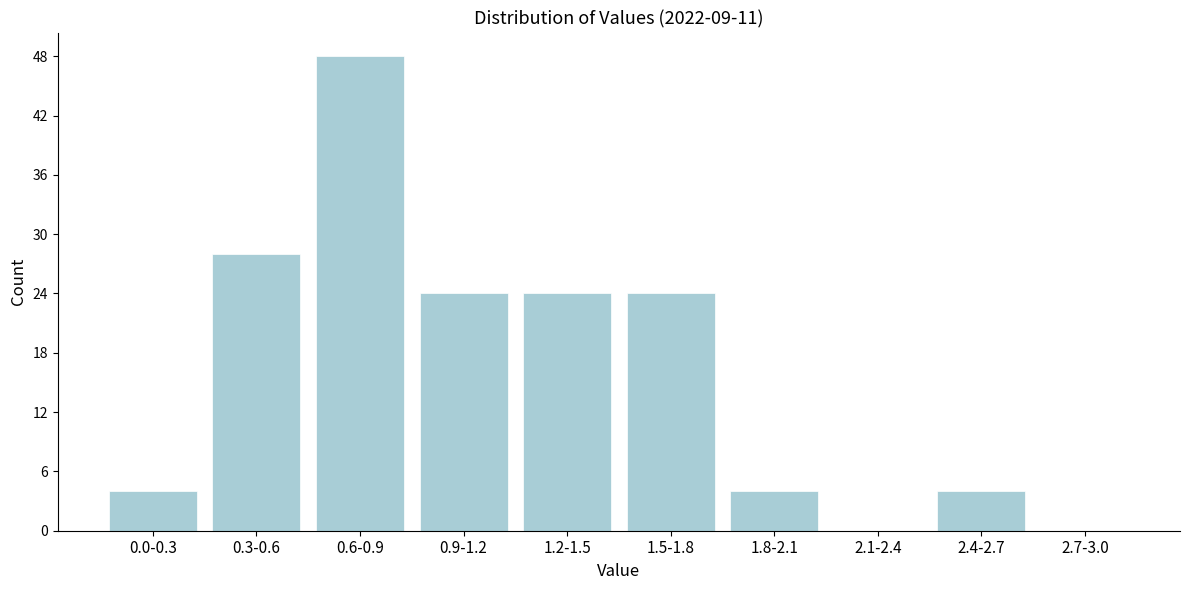

Reading left to right, transcribe all the data shown in this chart.

0.0-0.3=4	0.3-0.6=28	0.6-0.9=48	0.9-1.2=24	1.2-1.5=24	1.5-1.8=24	1.8-2.1=4	2.1-2.4=0	2.4-2.7=4	2.7-3.0=0